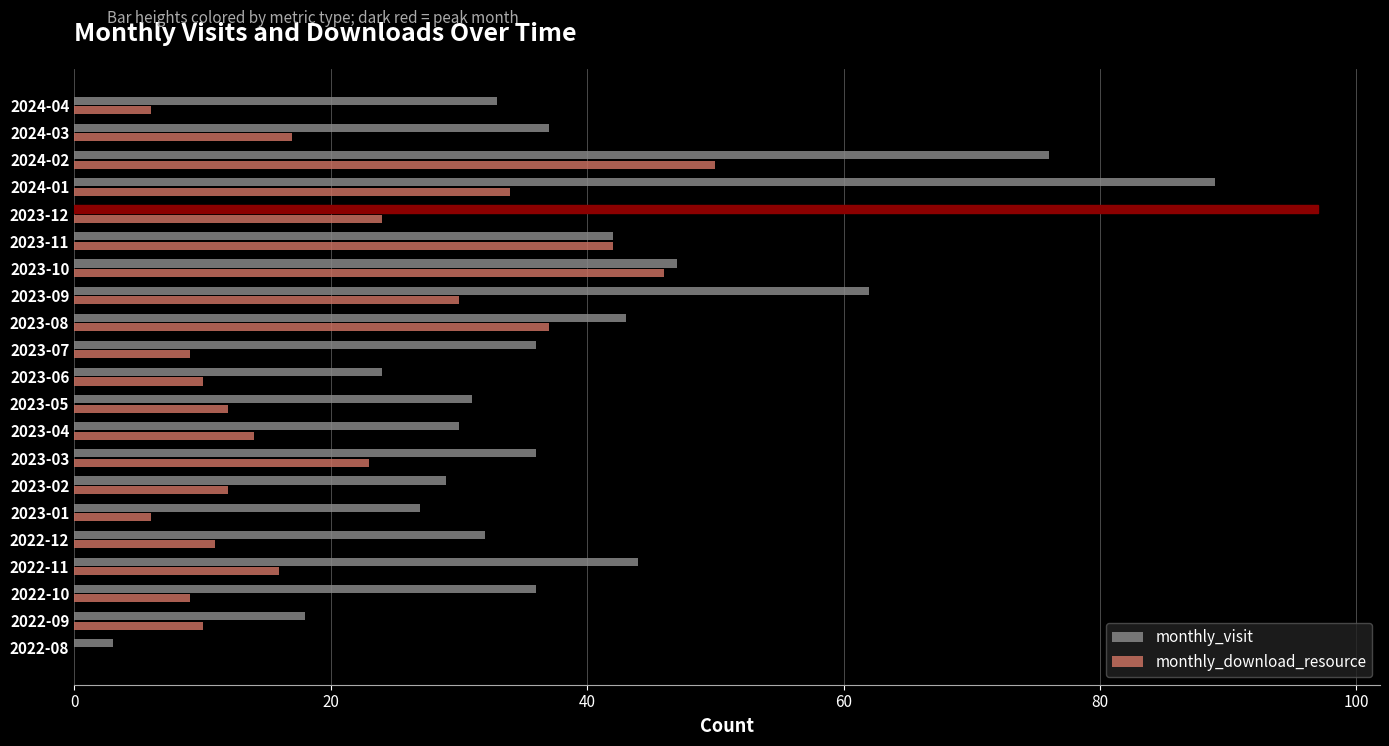

Read the monthly_visit value at 2022-12.

32